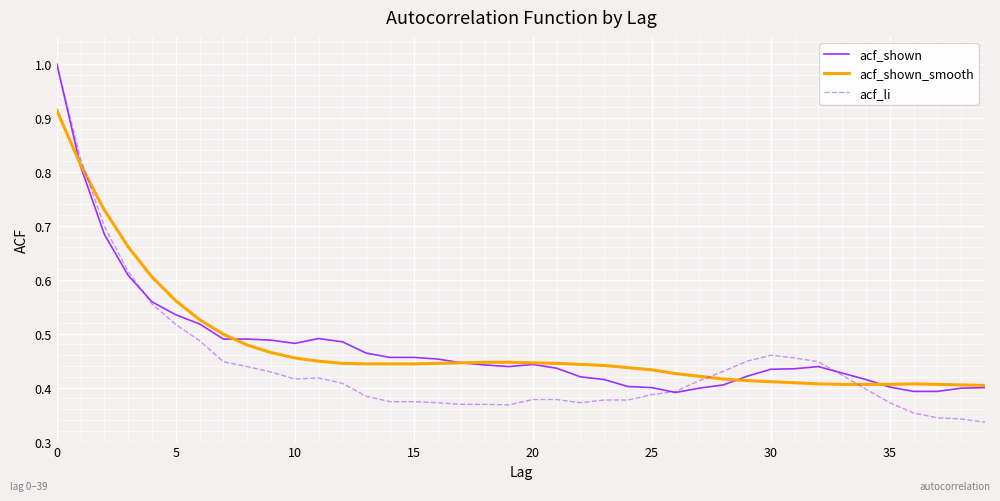

What is the maximum value shown in the chart?

1.0